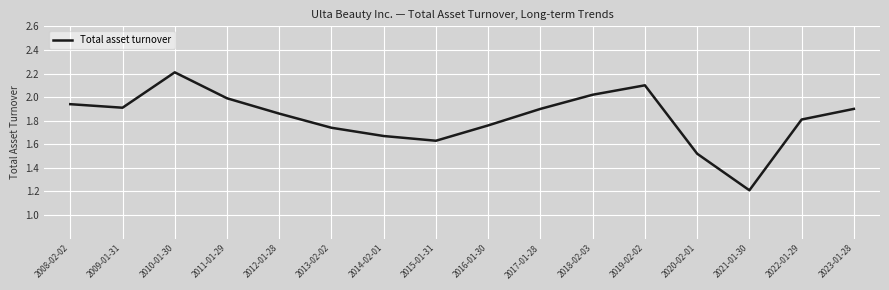

What is the difference between the maximum and minimum values?

1.0